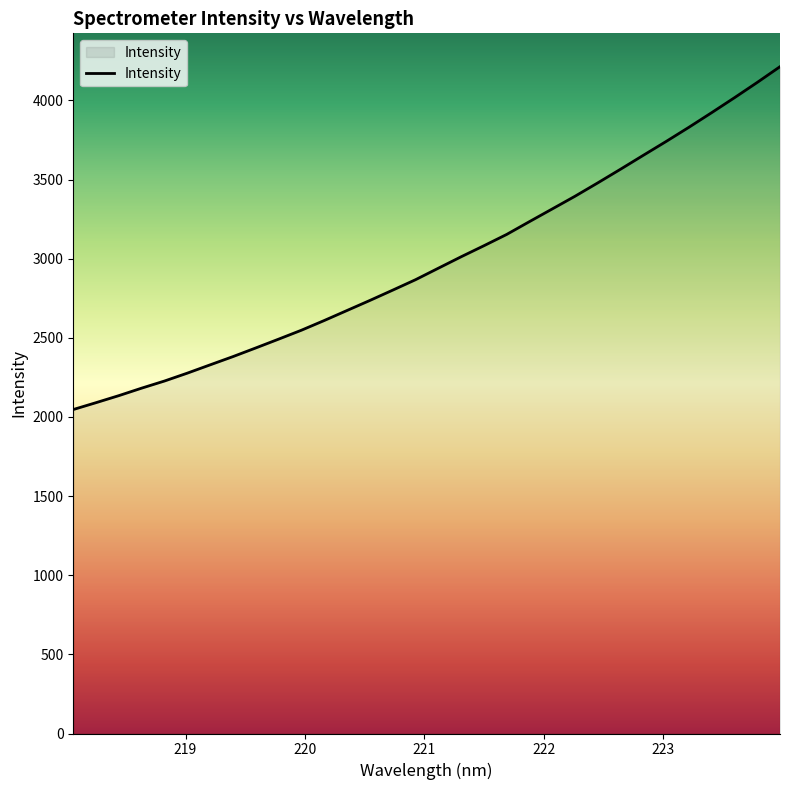

What is the smallest value displayed?

2046.9